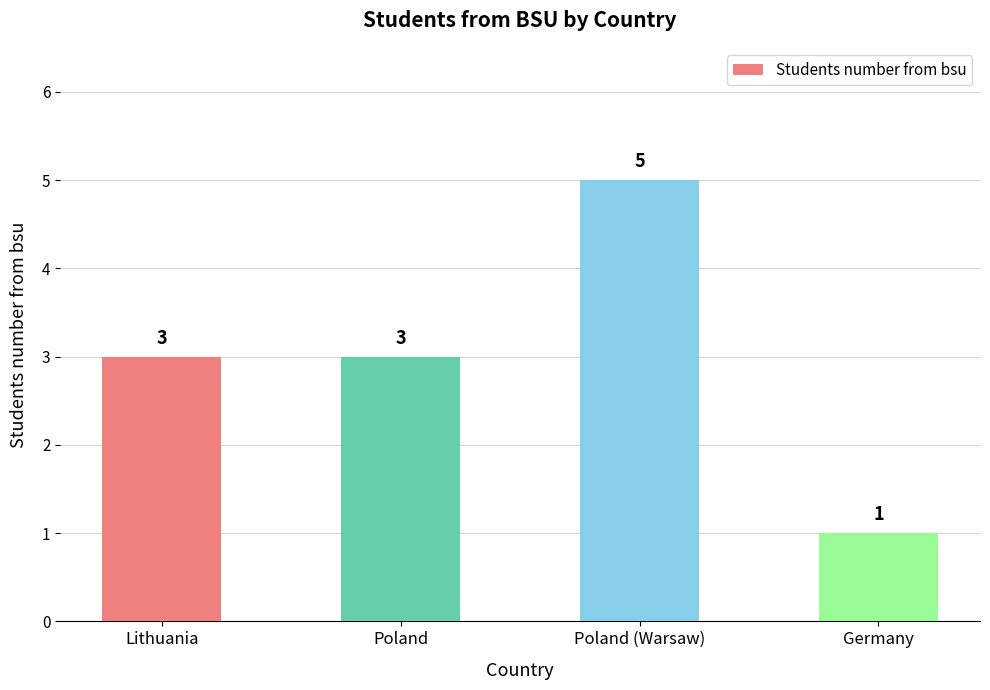

What is the value of the 1st bar from the left?

3